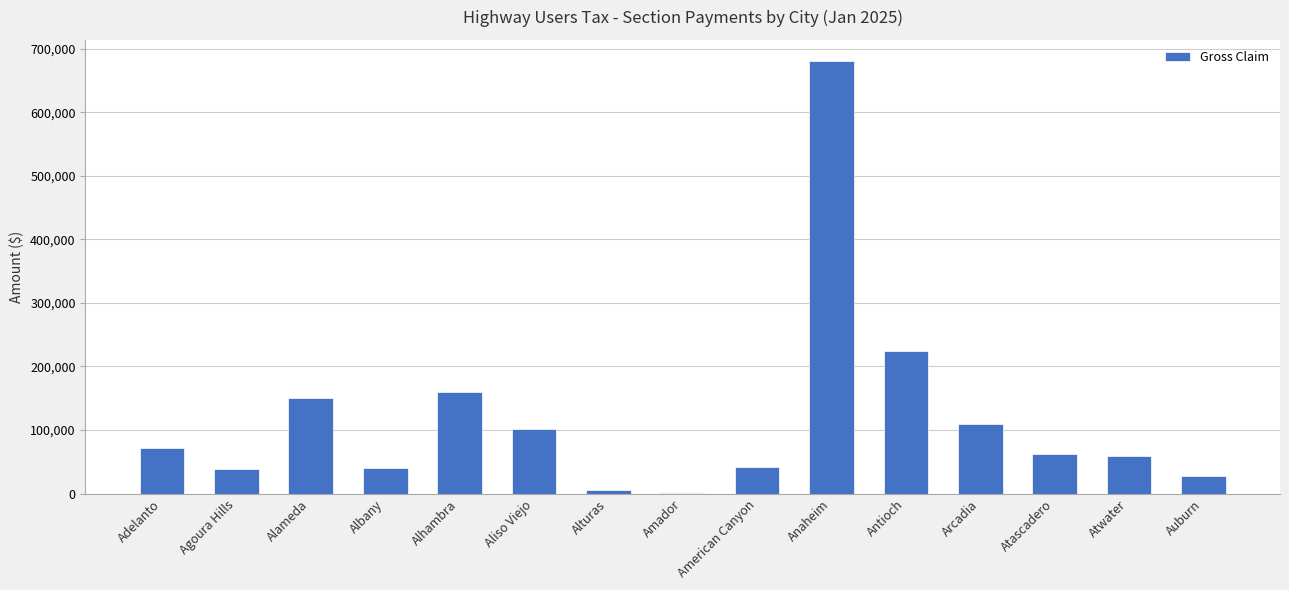

What is the maximum value shown in the chart?

679693.8